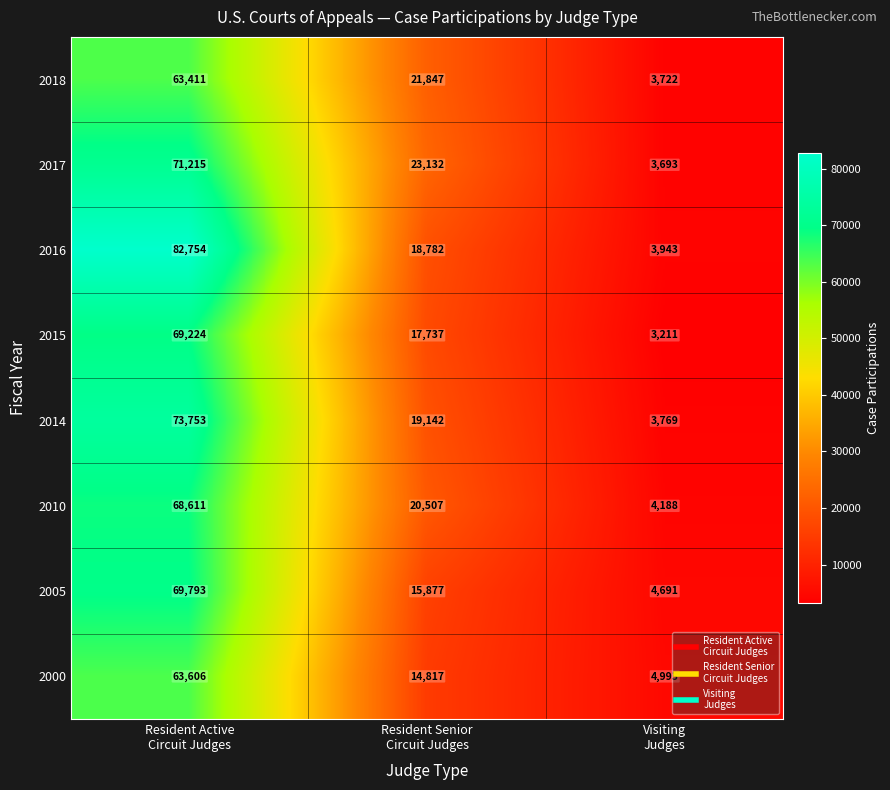

Reading left to right, list all the values displayed in this chart.

2018: 63411	21847	3722
2017: 71215	23132	3693
2016: 82754	18782	3943
2015: 69224	17737	3211
2014: 73753	19142	3769
2010: 68611	20507	4188
2005: 69793	15877	4691
2000: 63606	14817	4993